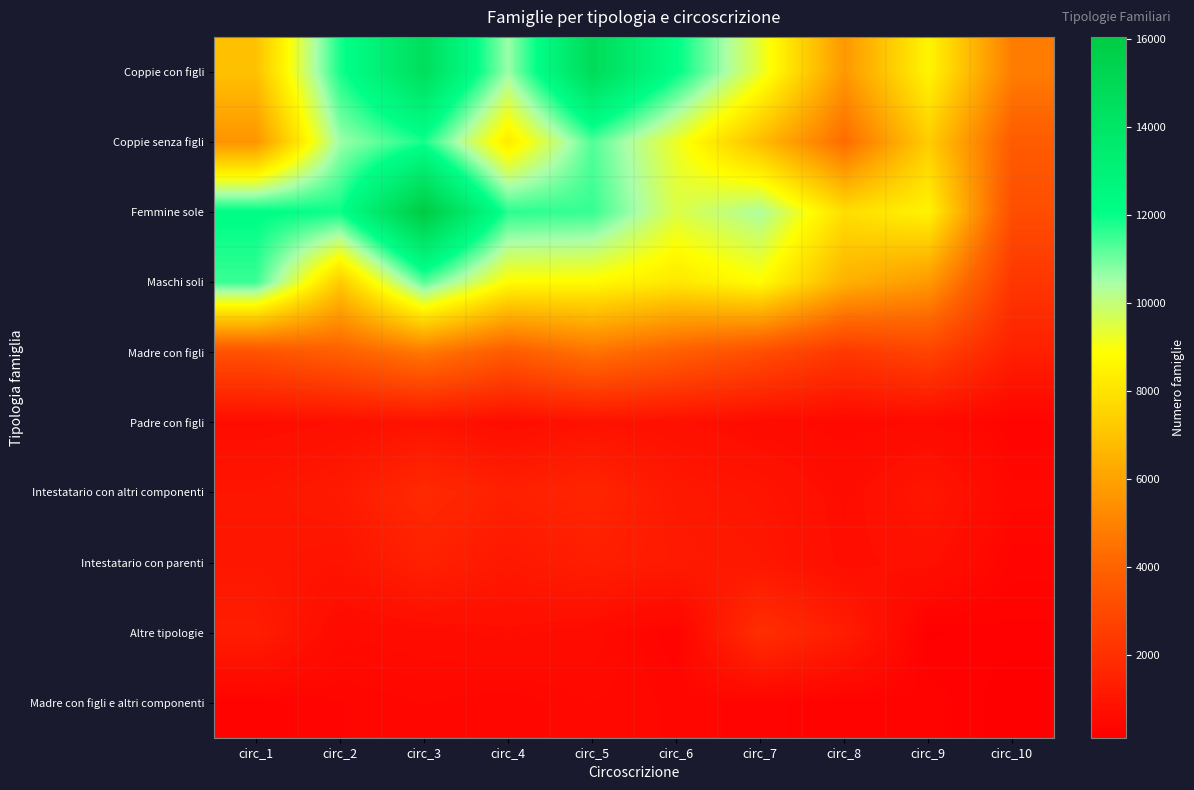

How many categories are shown in the chart?

10